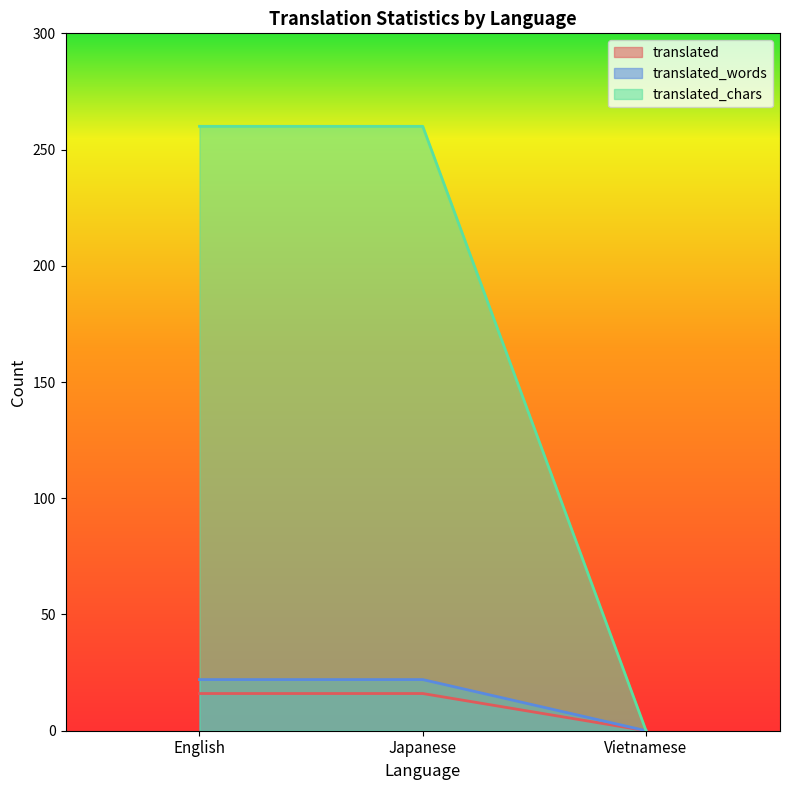

List the labels in order of translated value, largest first.

English, Japanese, Vietnamese